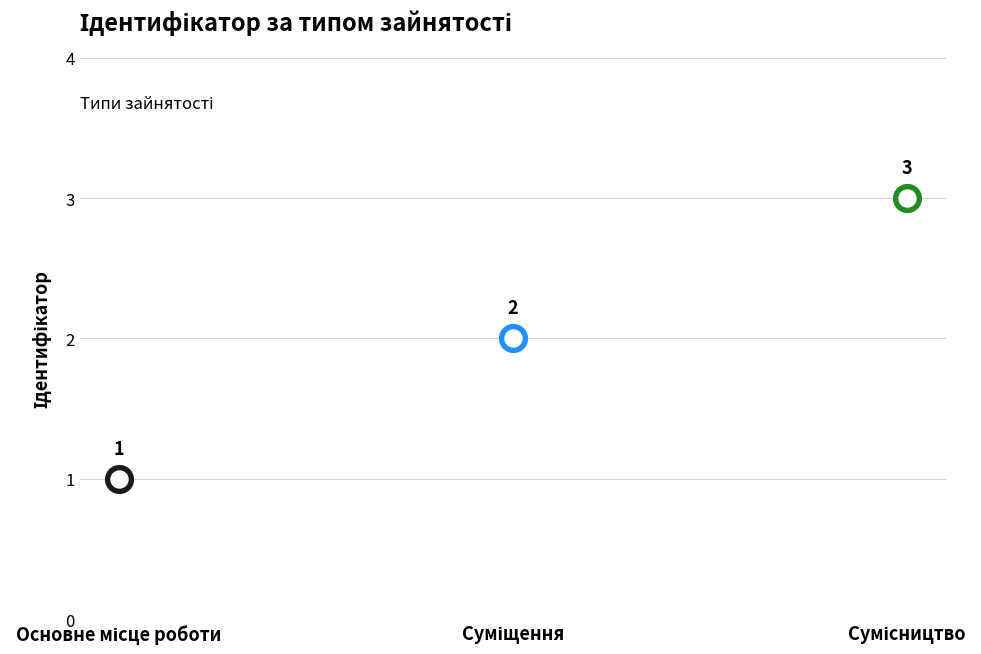

Approximately how many times larger is the value at Сумісництво compared to Основне місце роботи?

3.0